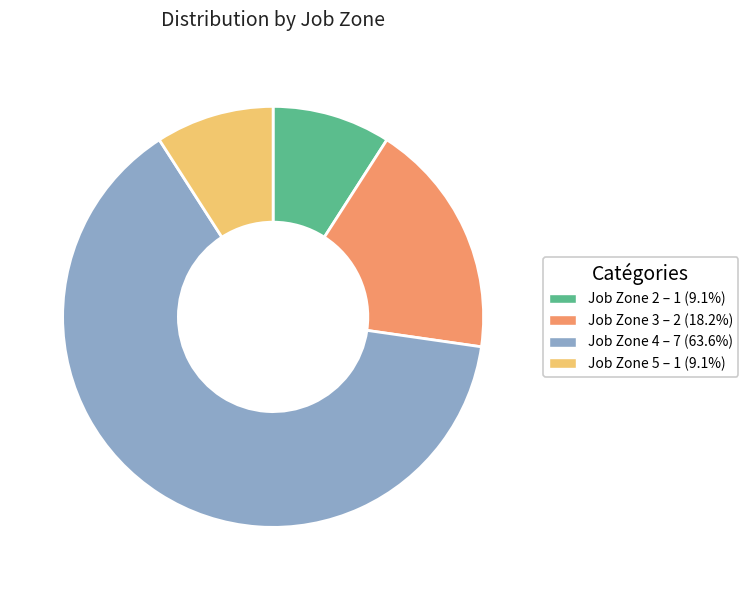

Is there any slice that represents more than half of the pie?

Yes